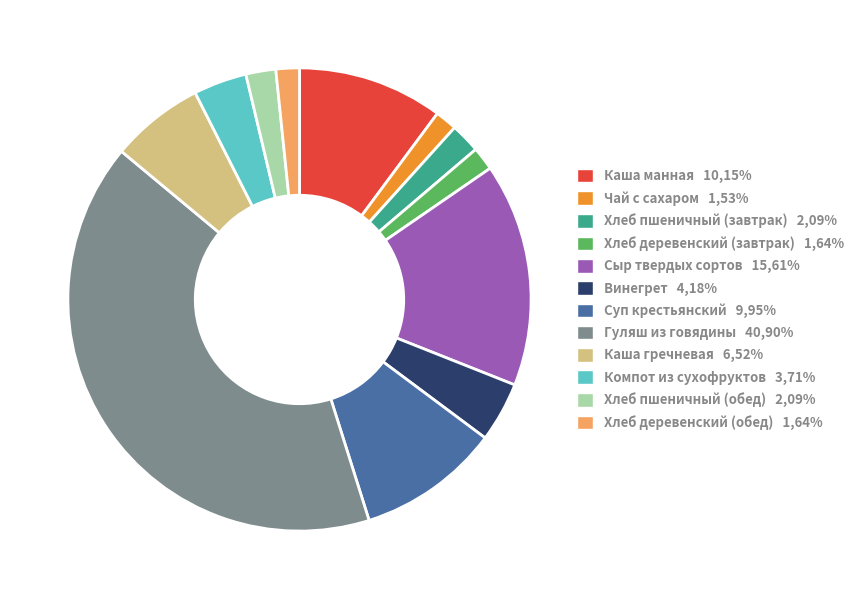

Does Хлеб деревенский (обед) account for over 50% of the chart?

No